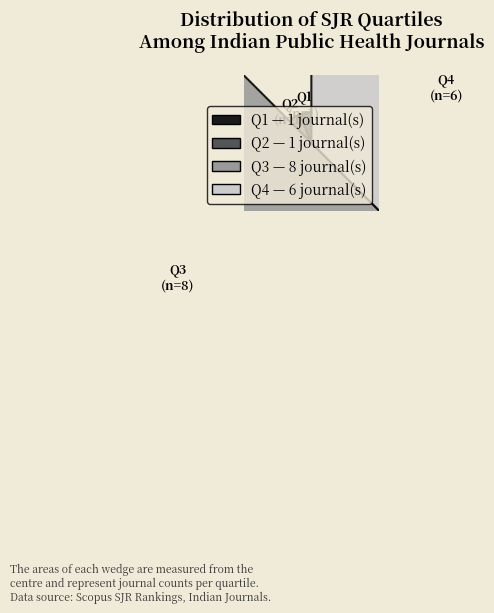

Is it true that Q1 is 6% of the pie?

True